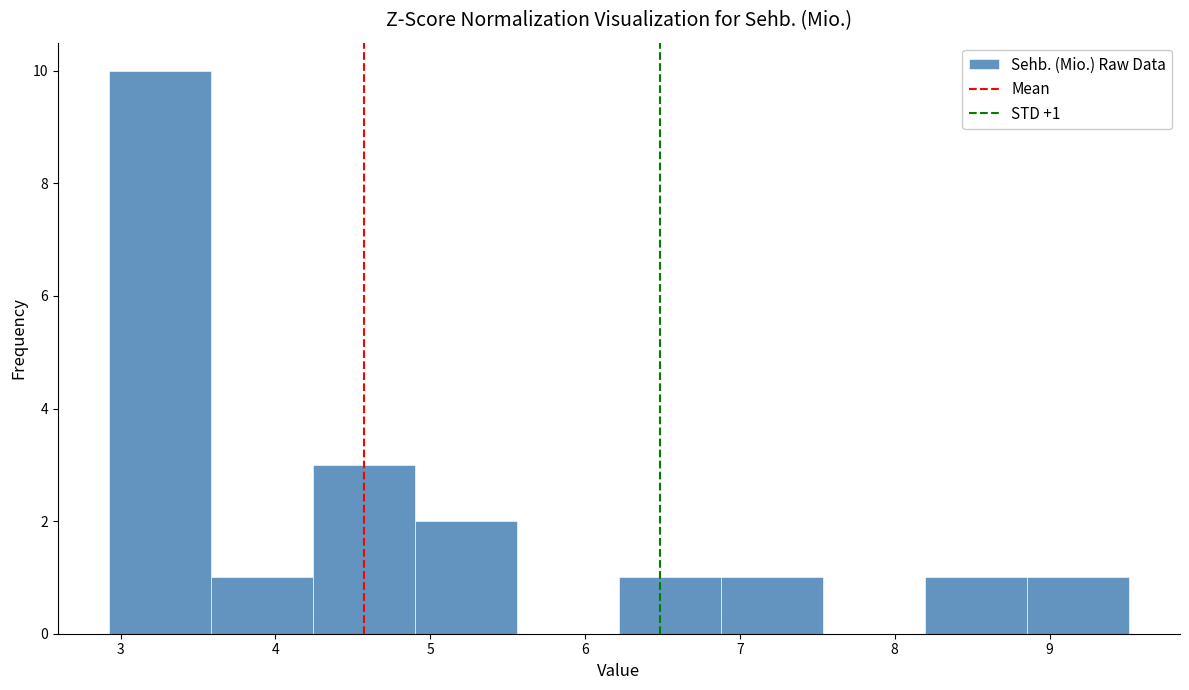

Over which range of the x-axis is the bar tallest?

2.9 to 3.6